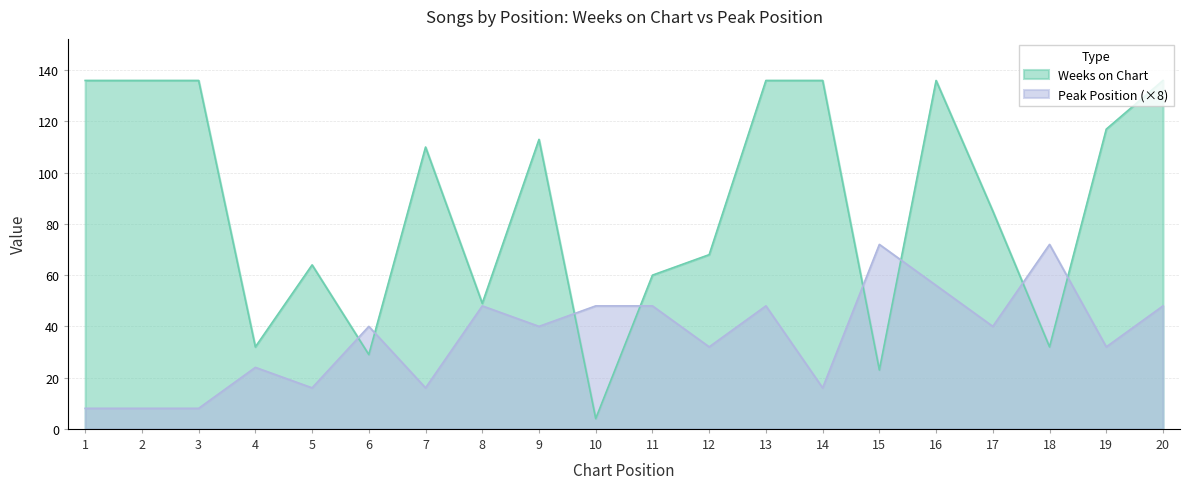

Where is the first local maximum for Peak Position?

4